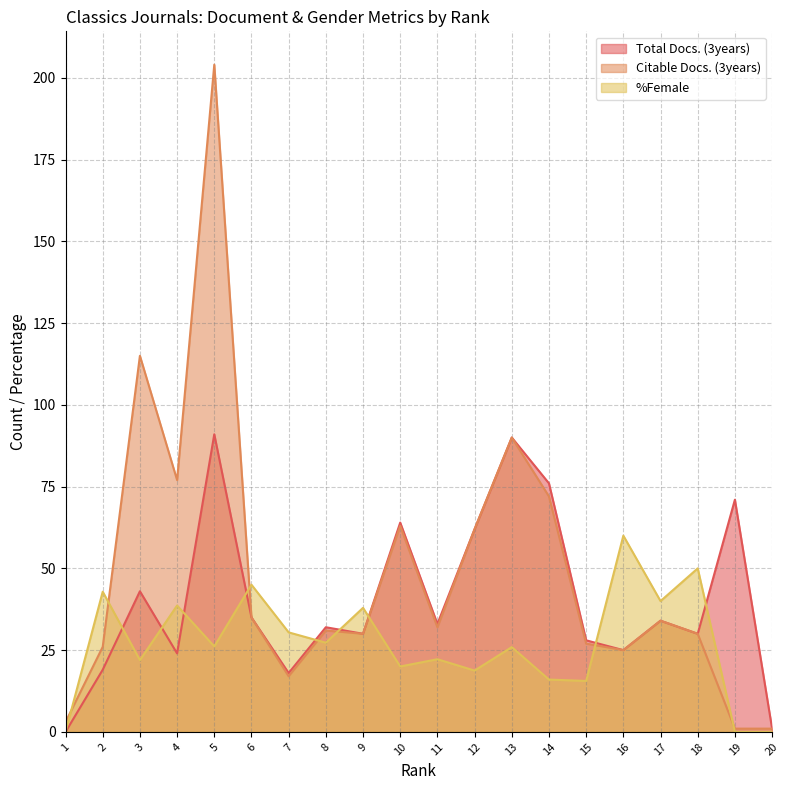

At which label does Citable Docs. (3years) reach its minimum?

19